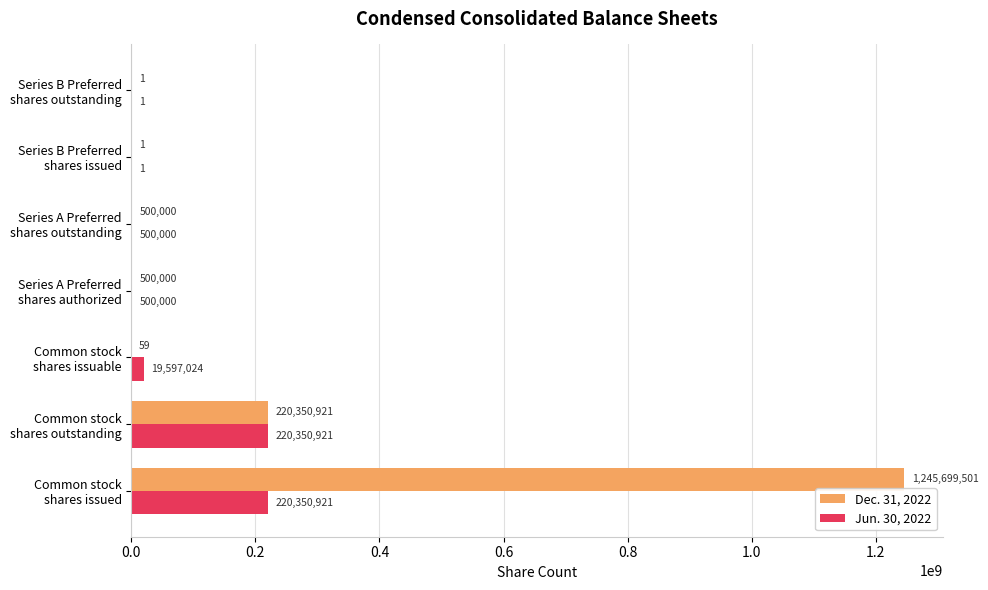

Which series has the largest range (max minus min)?

Dec. 31, 2022